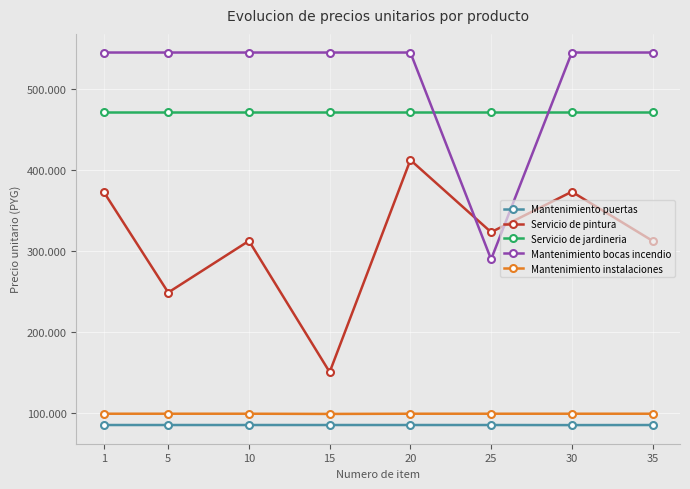

Between 15 and 35, which series saw the biggest shift?

Servicio de pintura